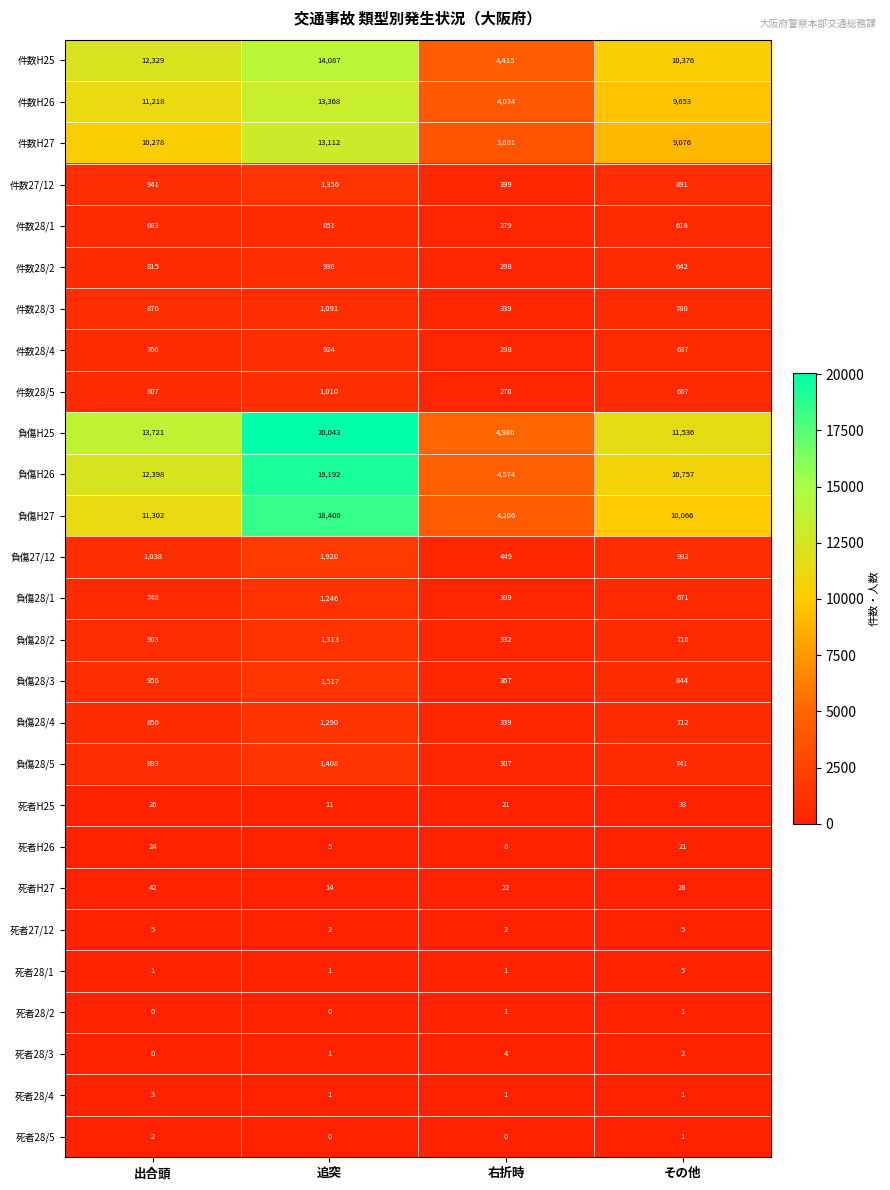

Between 追突 and その他, which series saw the biggest shift?

負傷H25